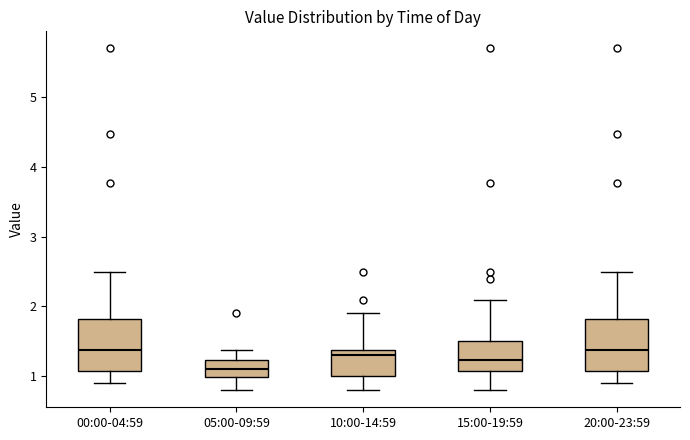

Reading left to right, transcribe this box plot: for each box, give where its median line is, the range the box spans, and where its two whiskers end, as read against the y-axis. The values are not printed on the chart, so give them approximately, as read against the axis.

00:00-04:59: median 1.4, box 1.1 to 1.8, whiskers 0.9 to 2.5
05:00-09:59: median 1.1, box 1.0 to 1.2, whiskers 0.8 to 1.4
10:00-14:59: median 1.3, box 1.0 to 1.4, whiskers 0.8 to 1.9
15:00-19:59: median 1.2, box 1.1 to 1.5, whiskers 0.8 to 2.1
20:00-23:59: median 1.4, box 1.1 to 1.8, whiskers 0.9 to 2.5